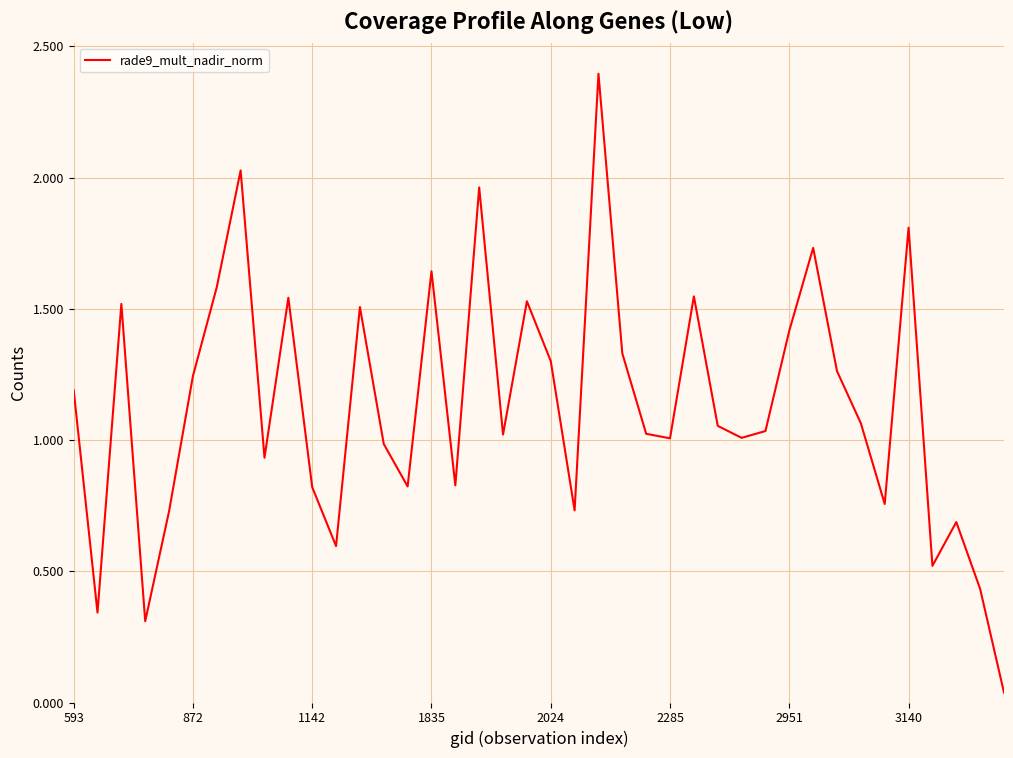

What is the greatest value displayed?

2.4